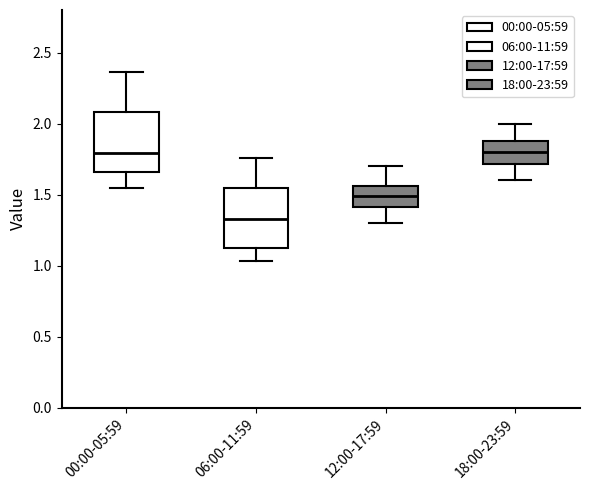

Where does the lower whisker of the box for 12:00-17:59 end on the y-axis? The values are not printed on the chart, so give them approximately, as read against the axis.

1.30